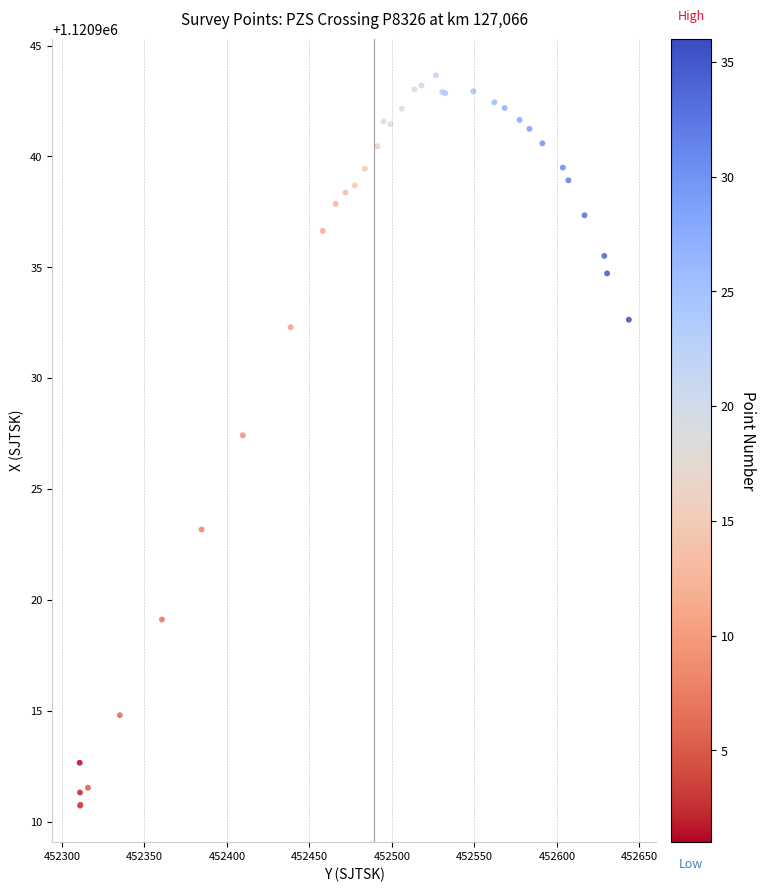

What Y value in the scatter plot is closest to 1120927?

1120927.4